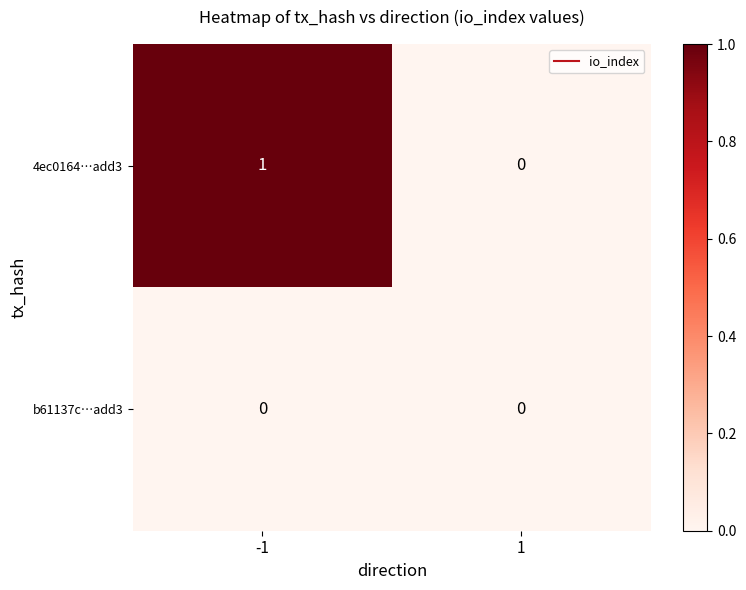

The value of b61137c…add3 at 1 is 0. True or false?

True